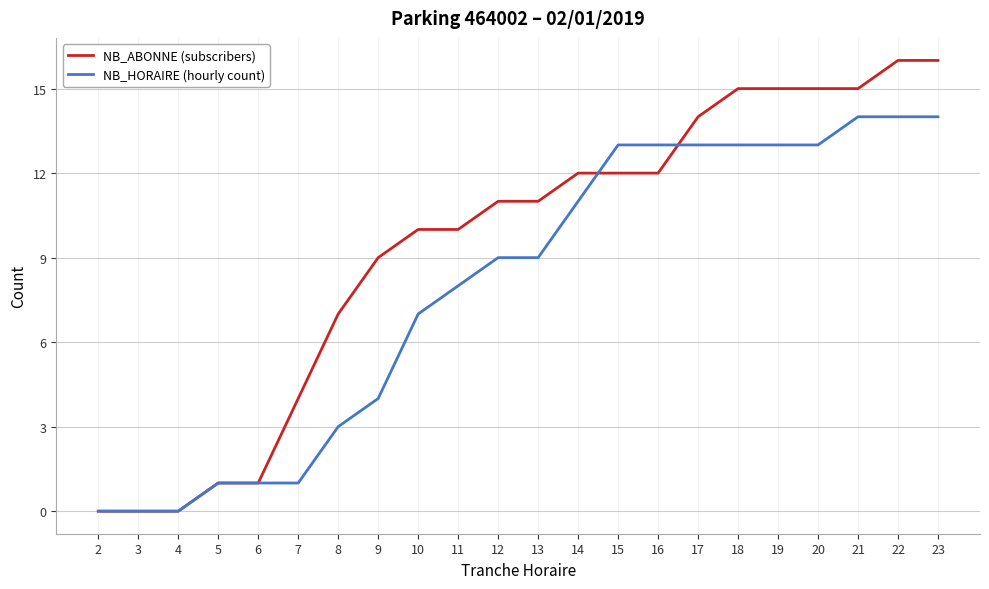

What value does the NB_HORAIRE (hourly count) series have at 22?

14